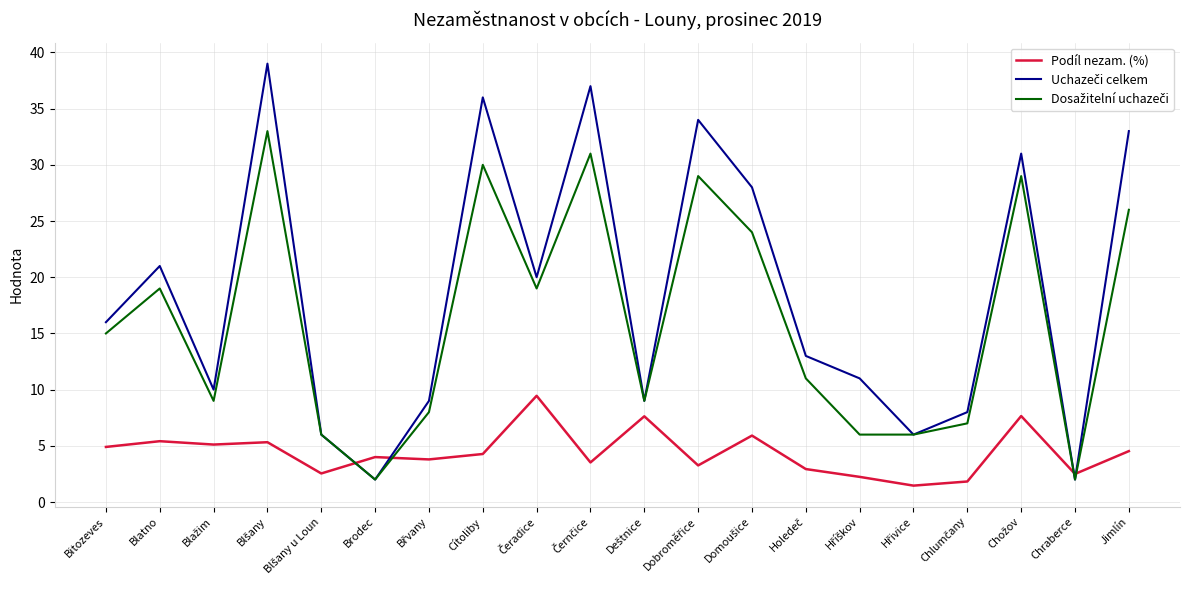

What is the difference between the highest and lowest values at Cítoliby?

31.7